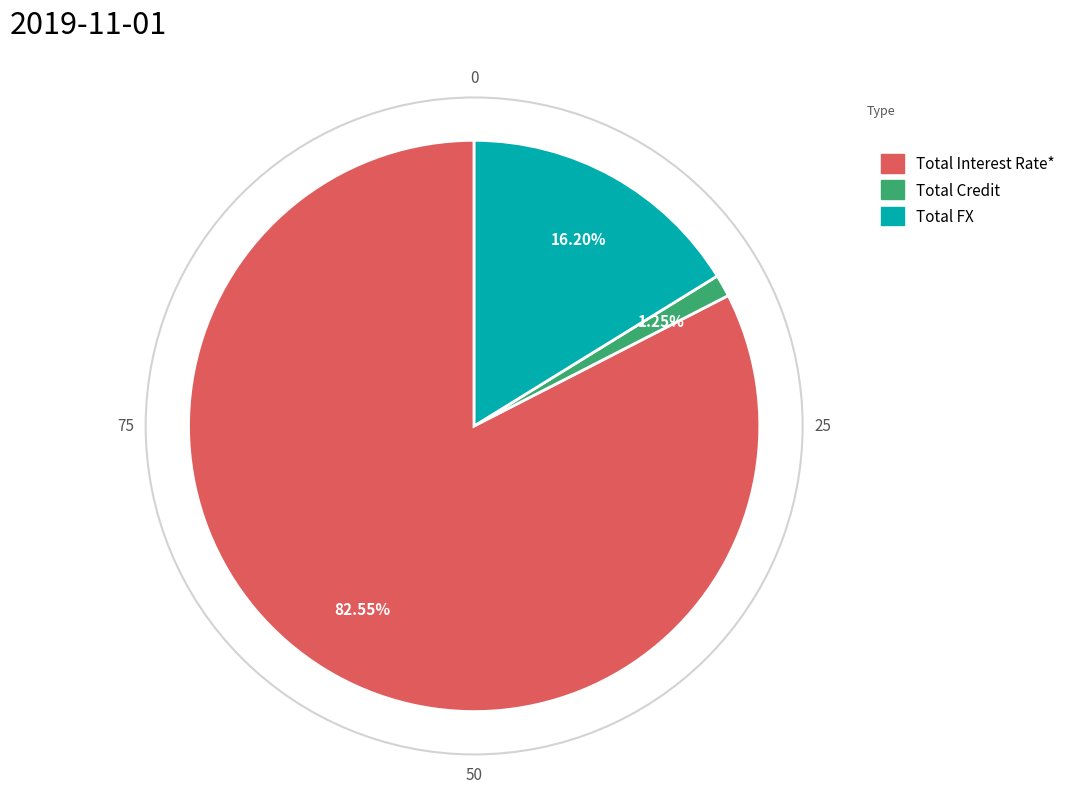

To the nearest percent, what portion does Total Credit represent?

1%